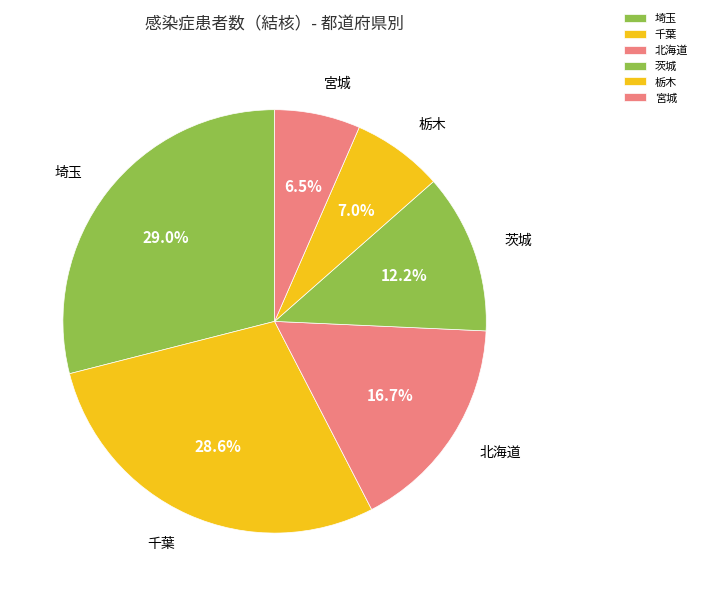

Between 栃木 and 千葉, which is larger?

千葉